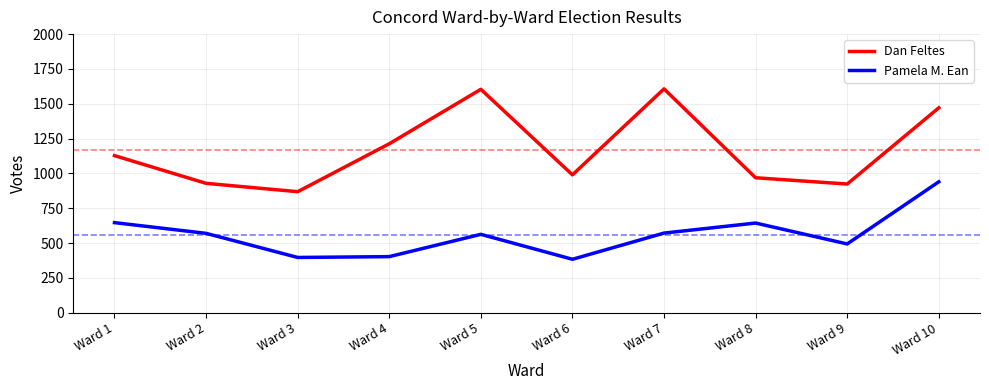

True or false: Dan Feltes and Pamela M. Ean cross at least once.

False